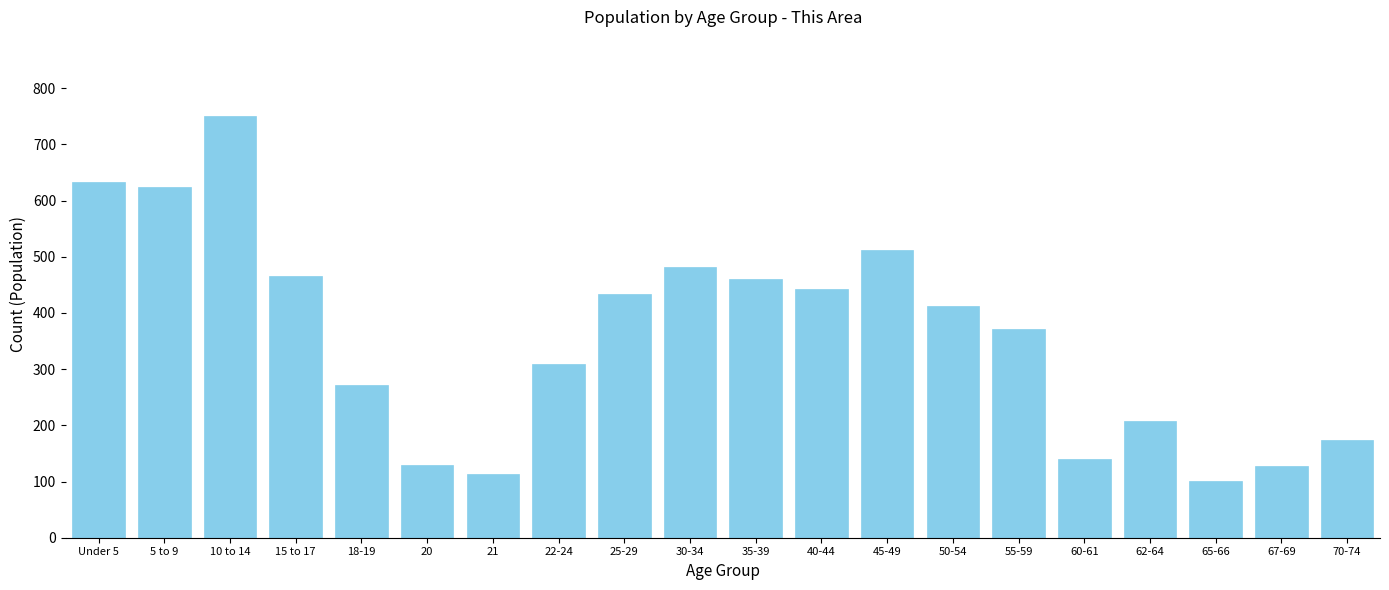

What is the label of the 12th bar from the right?

25-29